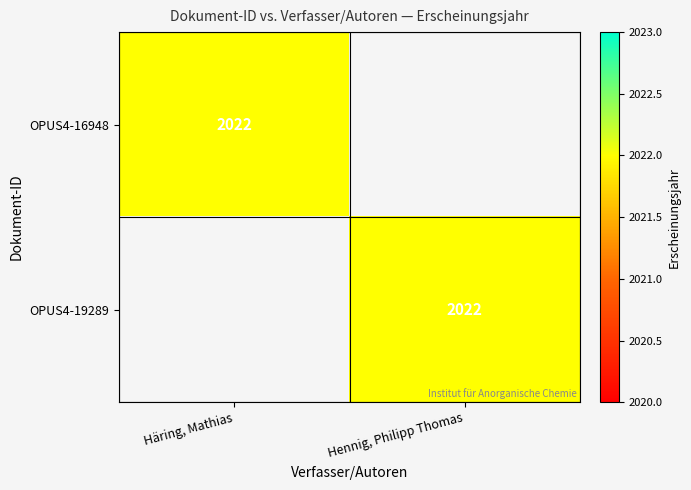

The OPUS4-16948 series shows 2022 at Häring, Mathias. True or false?

True